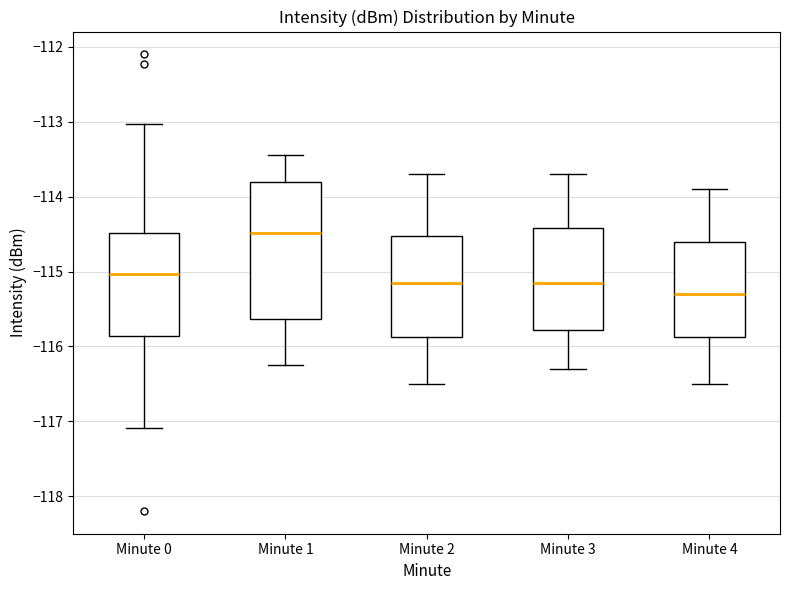

Where is the upper edge of the box for Minute 3 on the y-axis? The values are not printed on the chart, so give them approximately, as read against the axis.

-114.4